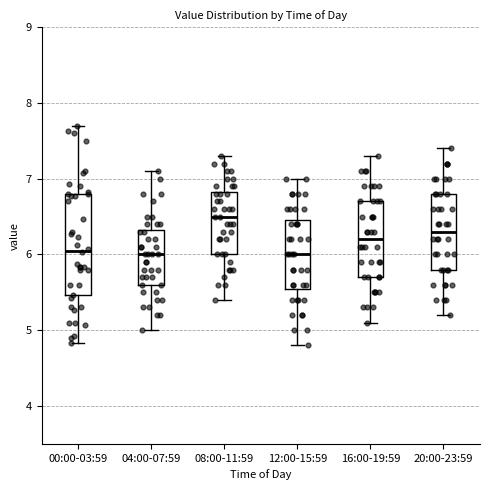

Reading left to right, transcribe this box plot: for each box, give where its median line is, the range the box spans, and where its two whiskers end, as read against the y-axis. The values are not printed on the chart, so give them approximately, as read against the axis.

00:00-03:59: median 6.1, box 5.5 to 6.8, whiskers 4.8 to 7.7
04:00-07:59: median 6.0, box 5.6 to 6.3, whiskers 5.0 to 7.1
08:00-11:59: median 6.5, box 6.0 to 6.8, whiskers 5.4 to 7.3
12:00-15:59: median 6.0, box 5.6 to 6.5, whiskers 4.8 to 7.0
16:00-19:59: median 6.2, box 5.7 to 6.7, whiskers 5.1 to 7.3
20:00-23:59: median 6.3, box 5.8 to 6.8, whiskers 5.2 to 7.4